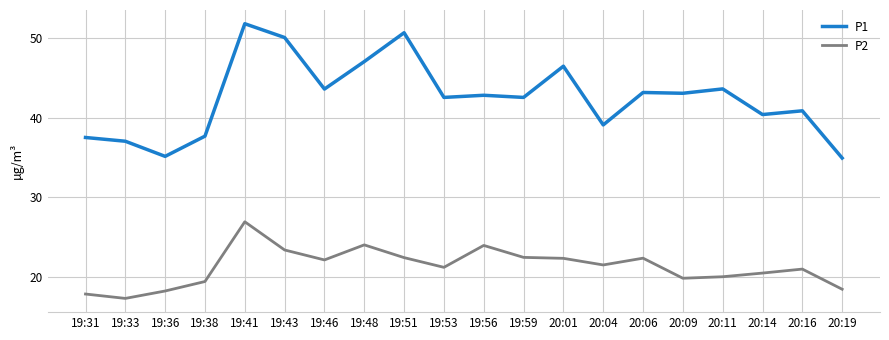

True or false: P2 has a value of 26.9 at 19:41.

True